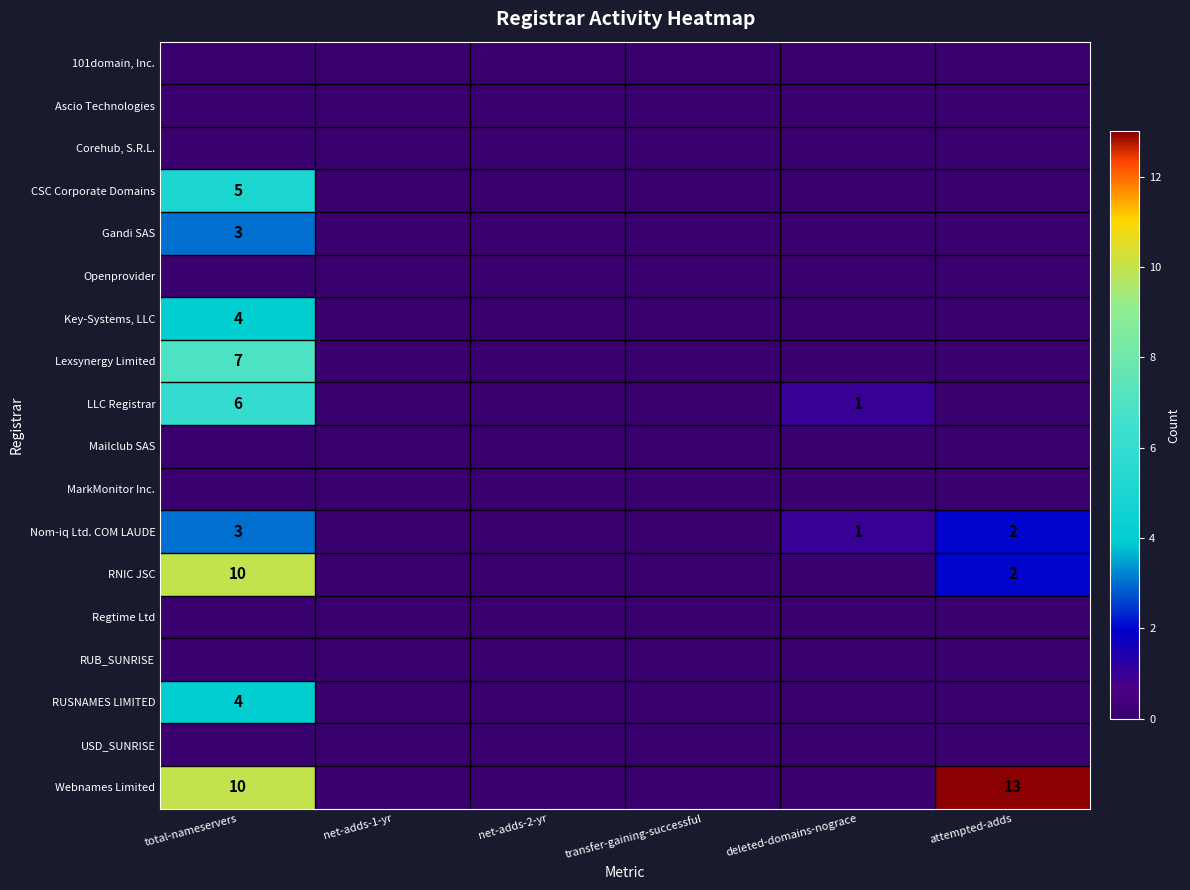

True or false: RNIC JSC has a value of 2 at attempted-adds.

True